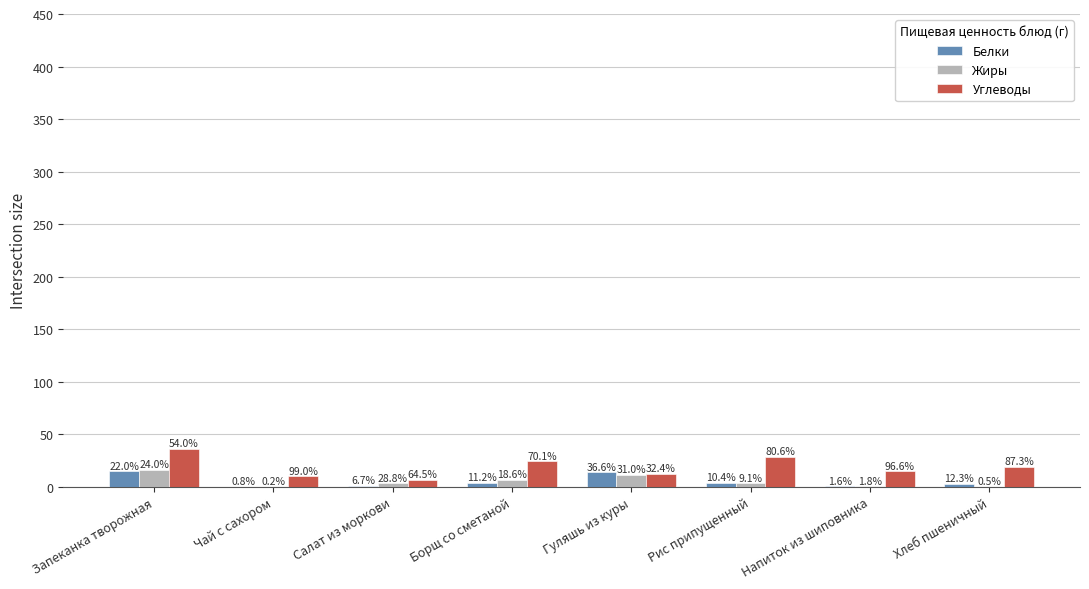

What are all the series names shown in the legend?

Белки, Жиры, Углеводы